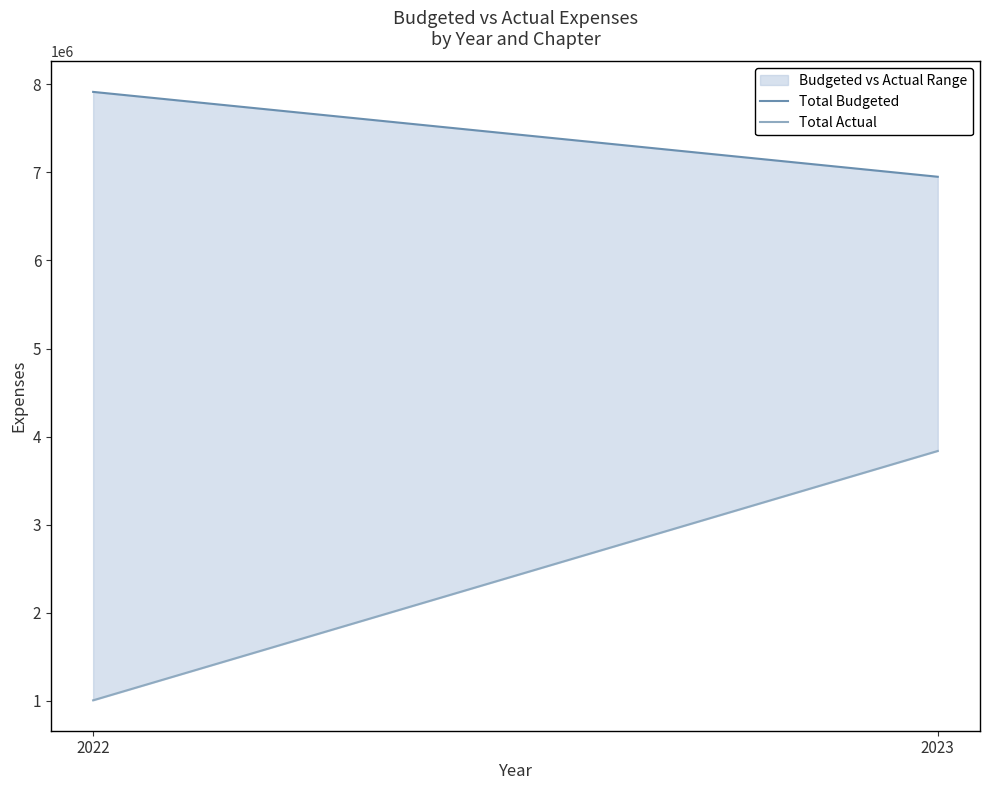

What is the difference between the Total Actual values at 2022 and 2023?

2830349.5